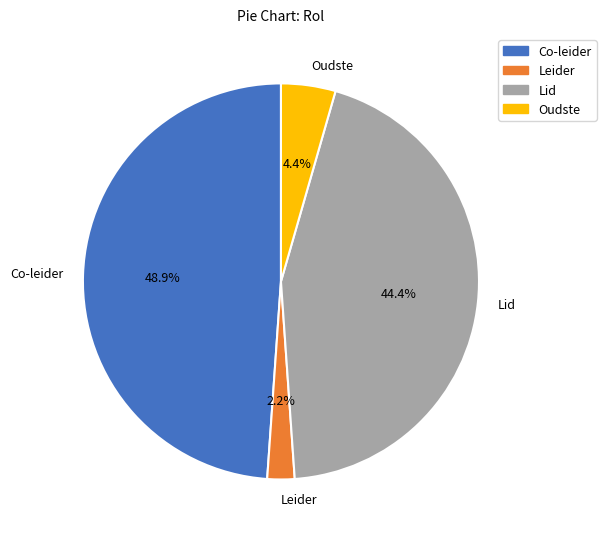

To the nearest percent, what is the difference between the largest and smallest slice percentages?

47%